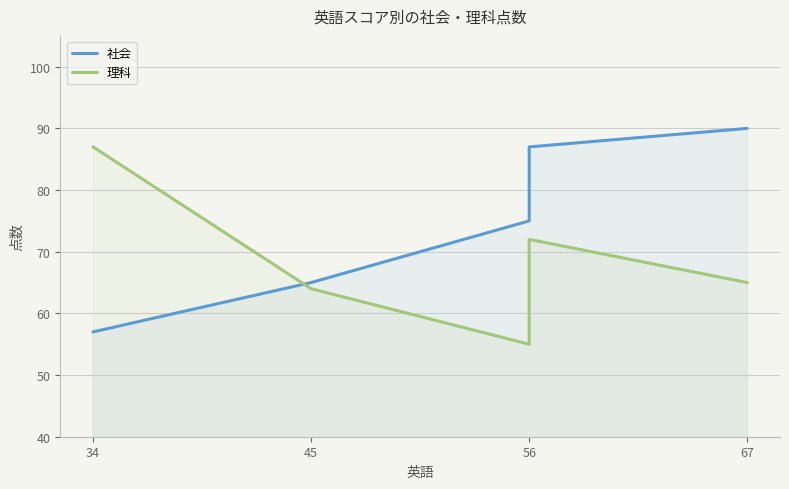

What is the difference between the highest and lowest values at 45?

1